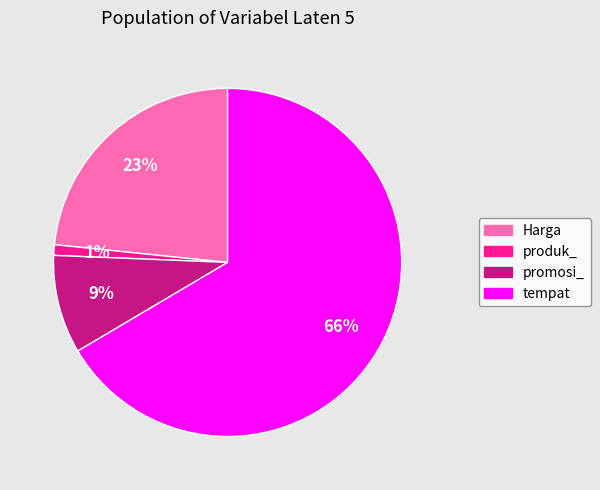

How many segments does this pie chart have?

4